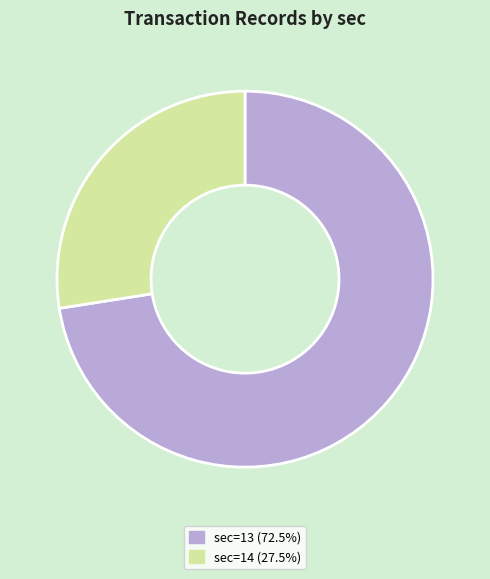

Does any single category account for the majority?

Yes